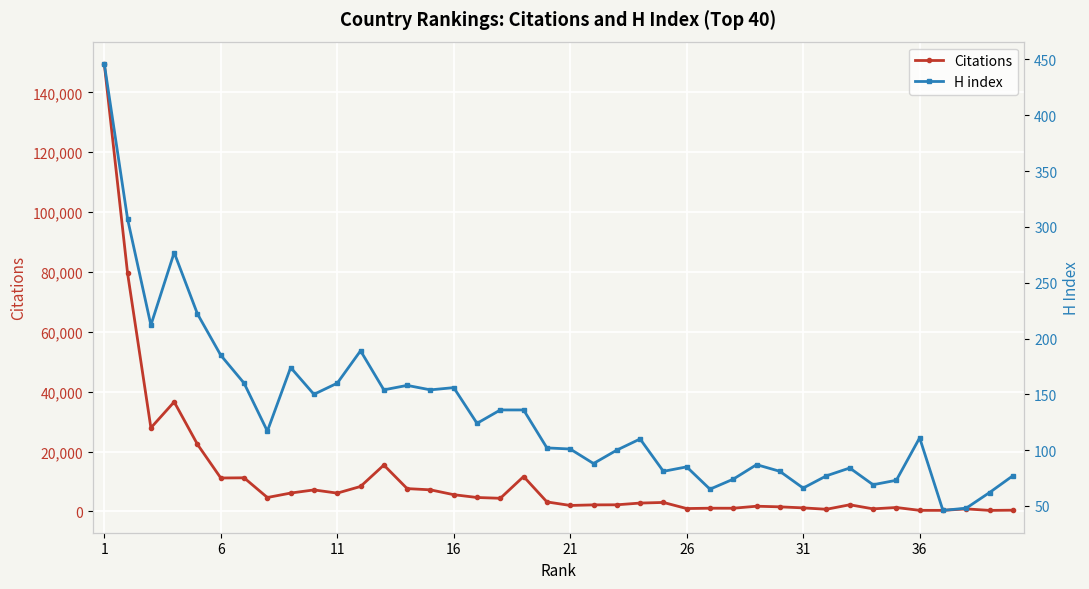

What is the maximum value for Citations?

149500